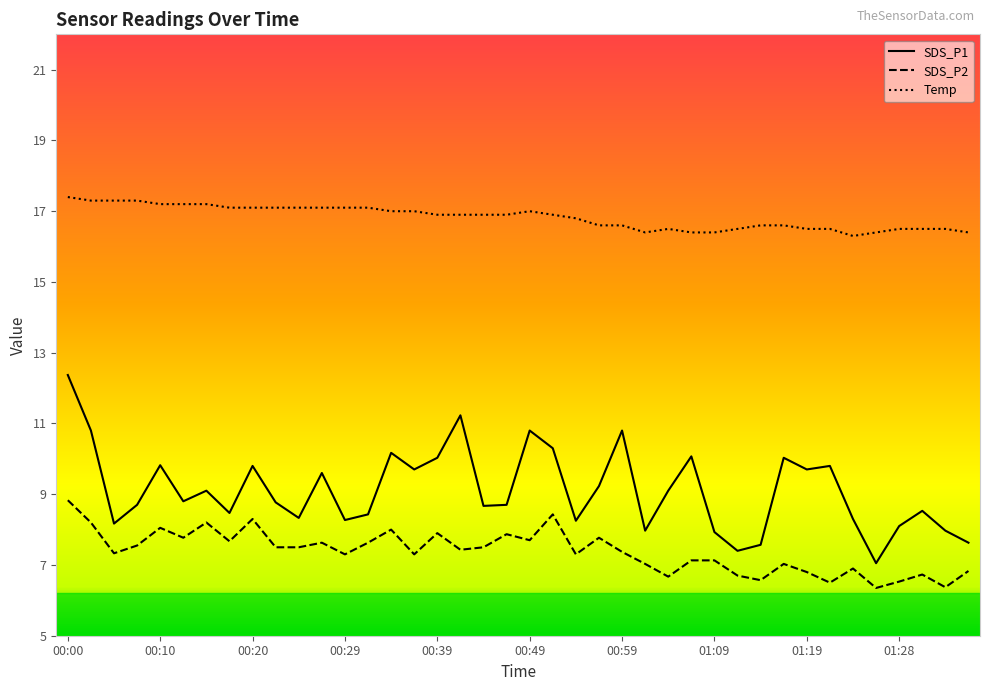

True or false: SDS_P2 and SDS_P1 intersect in this chart.

False